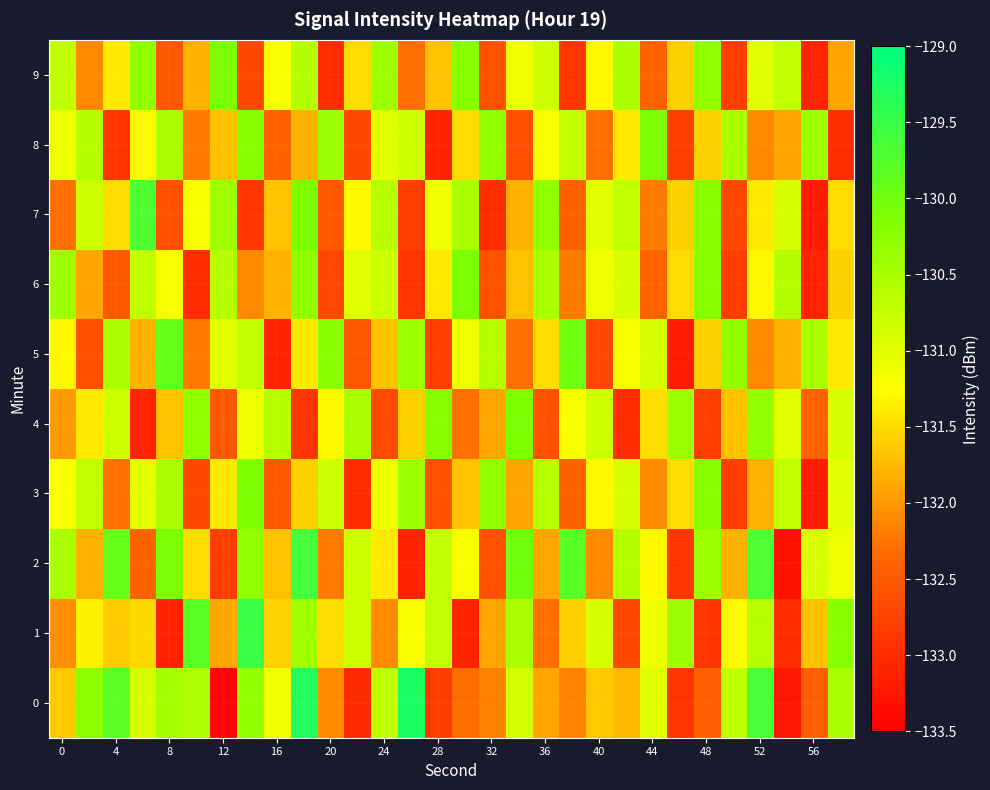

What is the maximum value shown in the chart?

-129.2